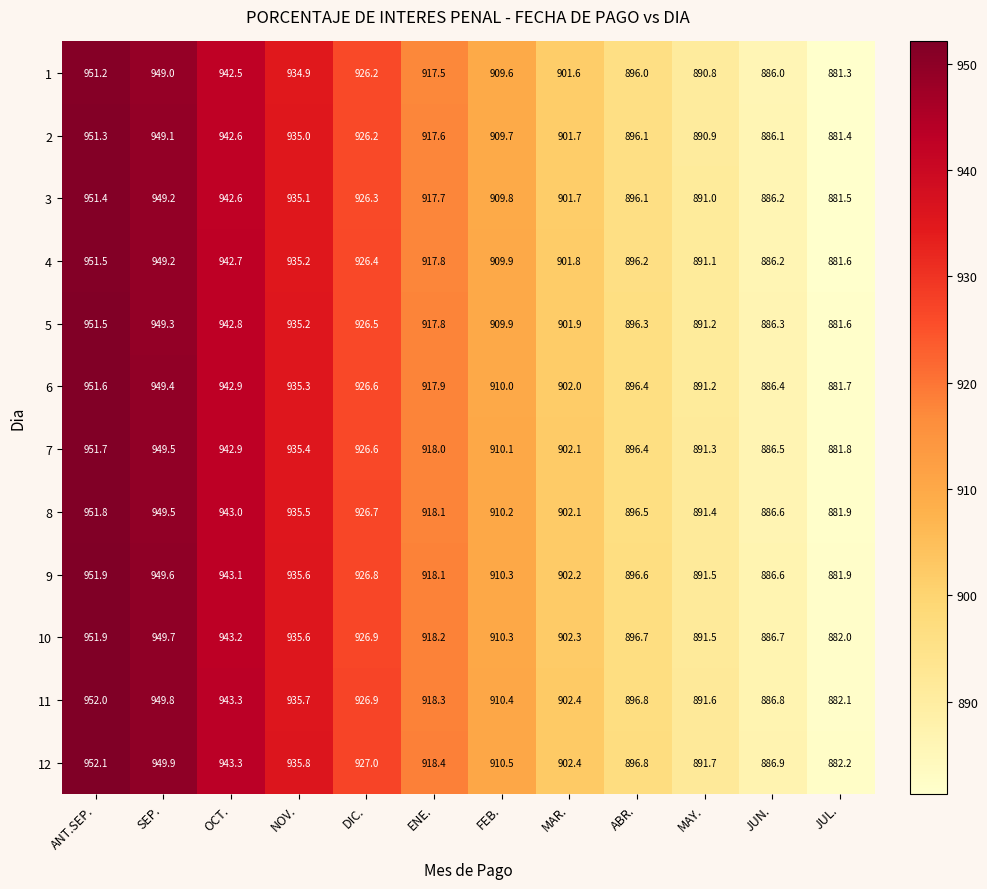

What is the difference between the highest and lowest values at ENE.?

0.9